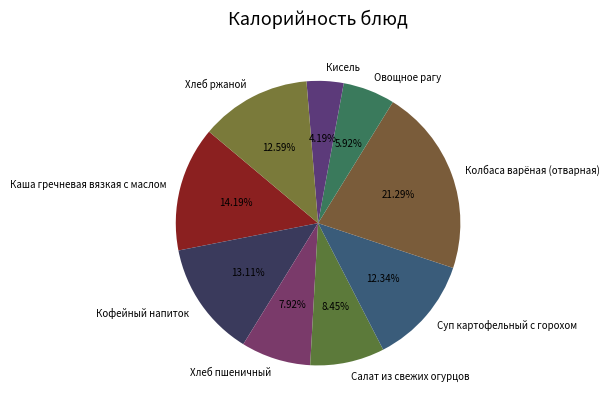

To the nearest percent, what percentage of the pie is Суп картофельный с горохом?

12%